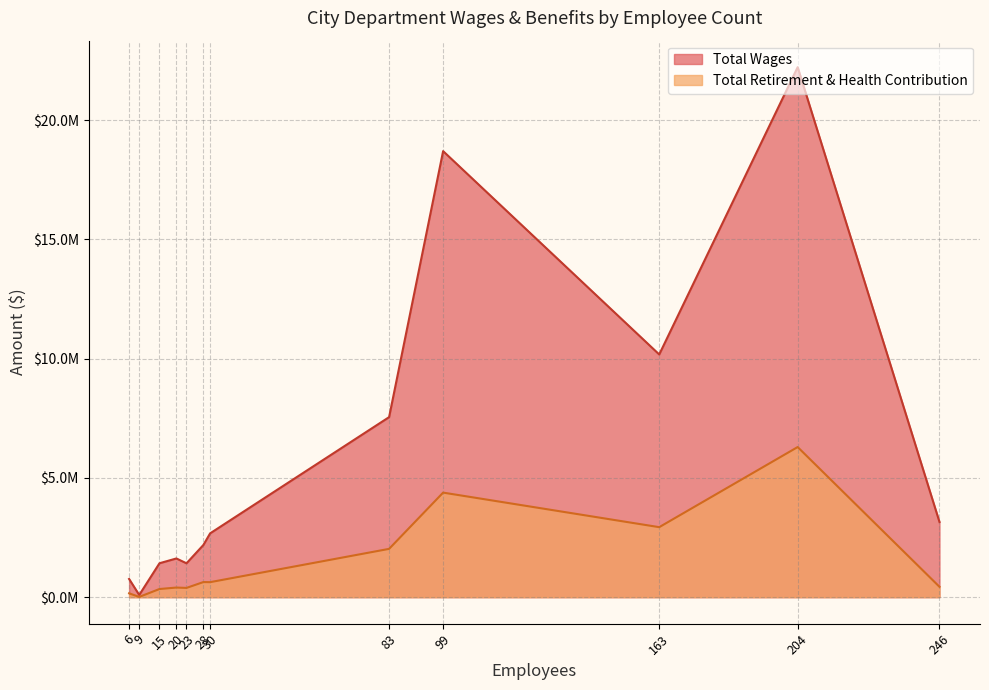

At which label does Total Wages reach its minimum?

9